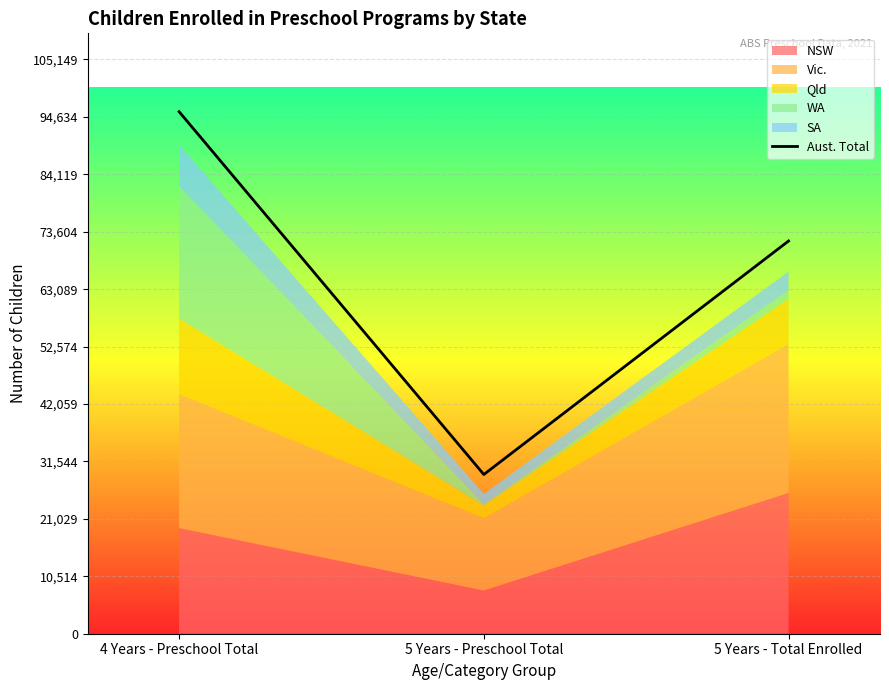

True or false: the data shows 153325 at 4 Years - Preschool Total.

False